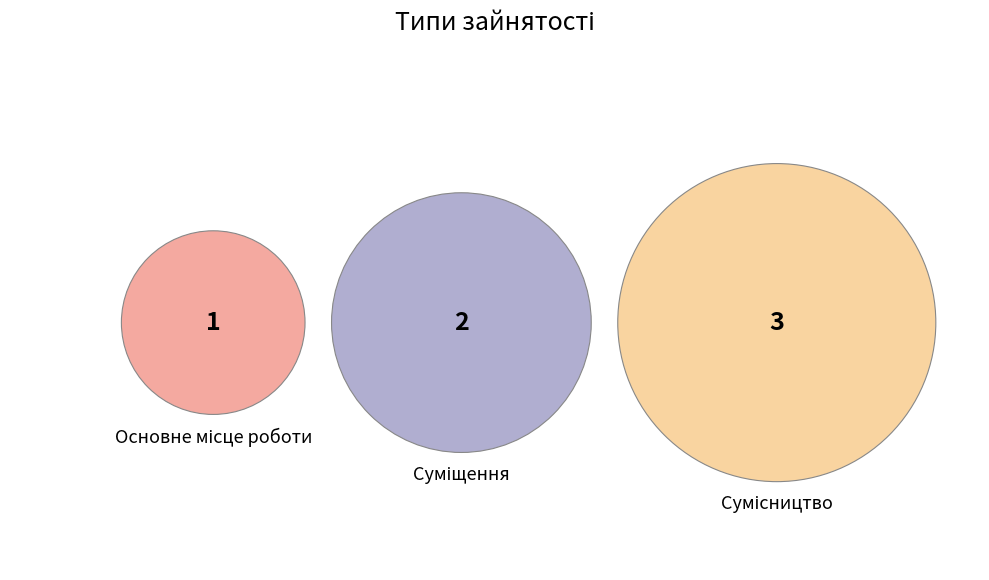

Is it true that Суміщення is 33% of the pie?

True